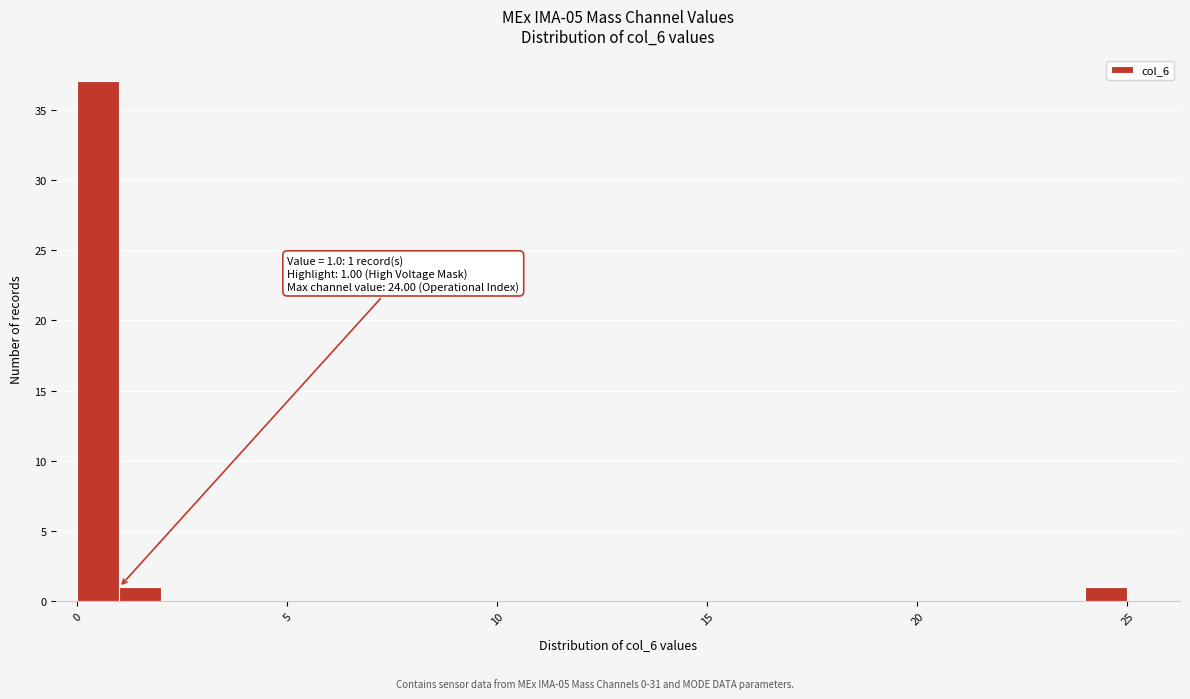

Read against the x-axis, roughly where is the centre of the tallest bar?

0.5